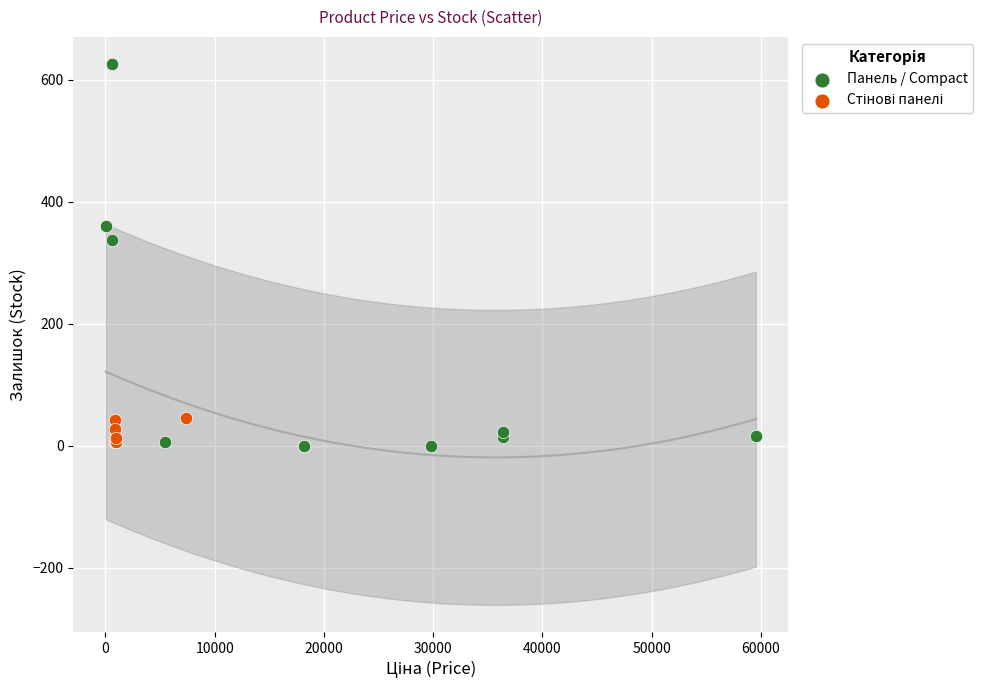

Which series has the largest Y range (max minus min)?

Панель / Compact